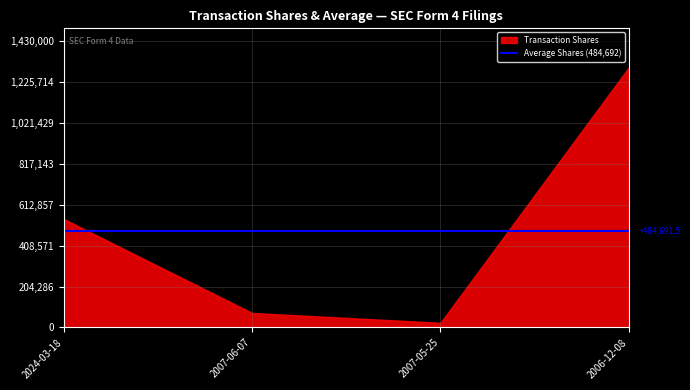

True or false: transactionShares and transactionValue cross at least once.

False